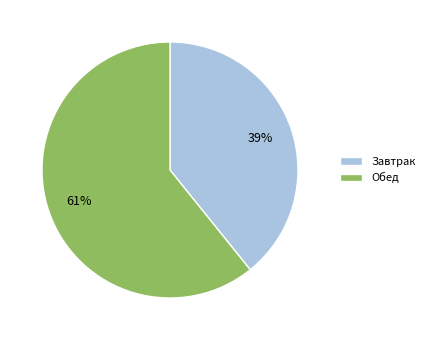

What percentage is the Завтрак slice, to the nearest percent?

39%